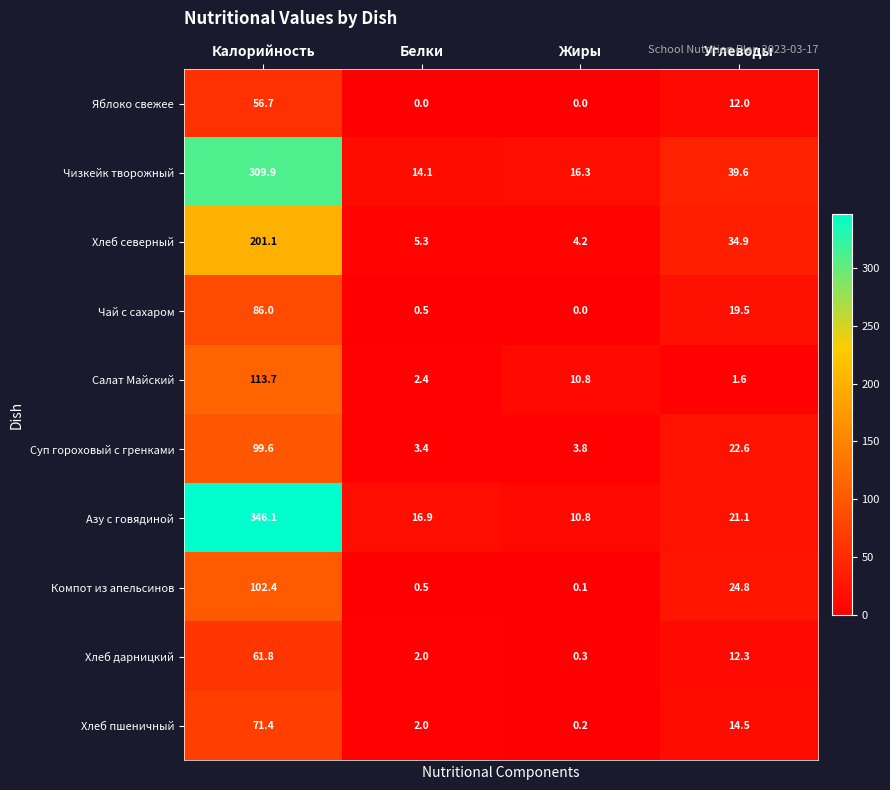

At how many categories does at least one series exceed 50?

1